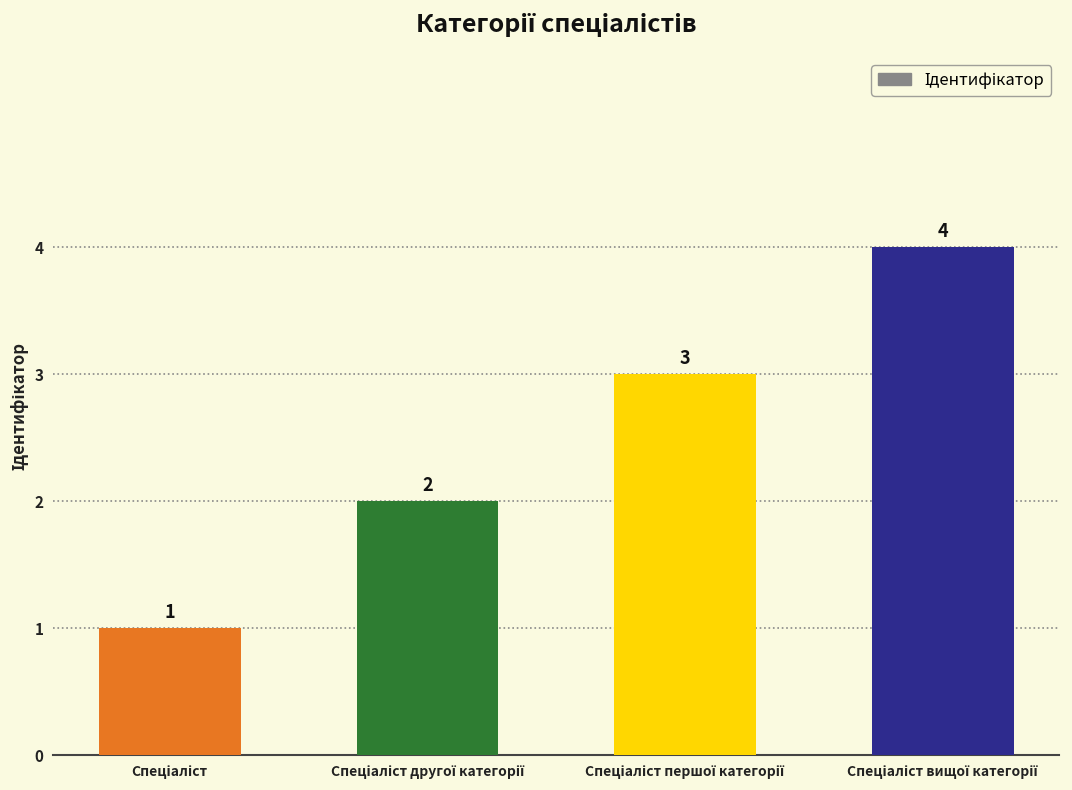

What is the difference between the maximum and minimum values?

3